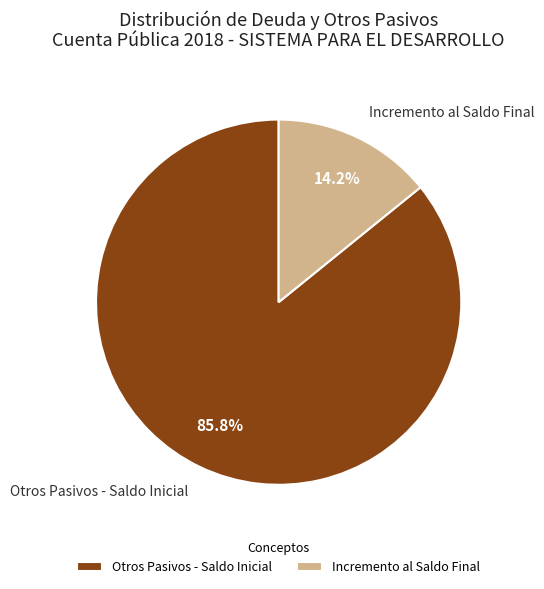

Which category has the smallest portion of the pie?

Incremento al Saldo Final